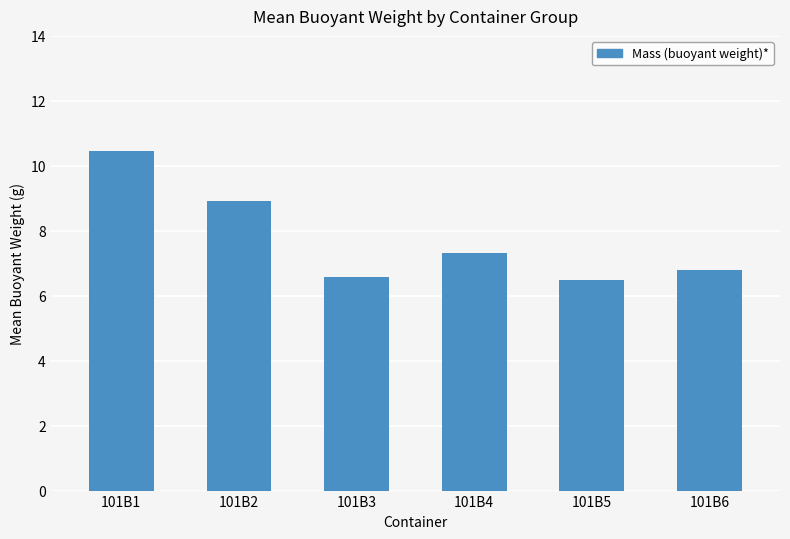

At which label does the data first exceed 7?

101B1